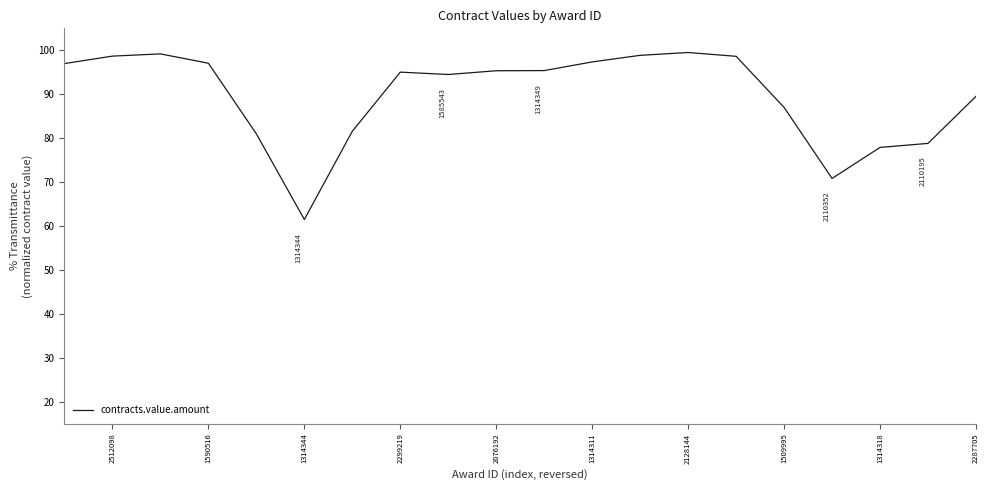

What is the difference between the maximum and minimum values?

38.0